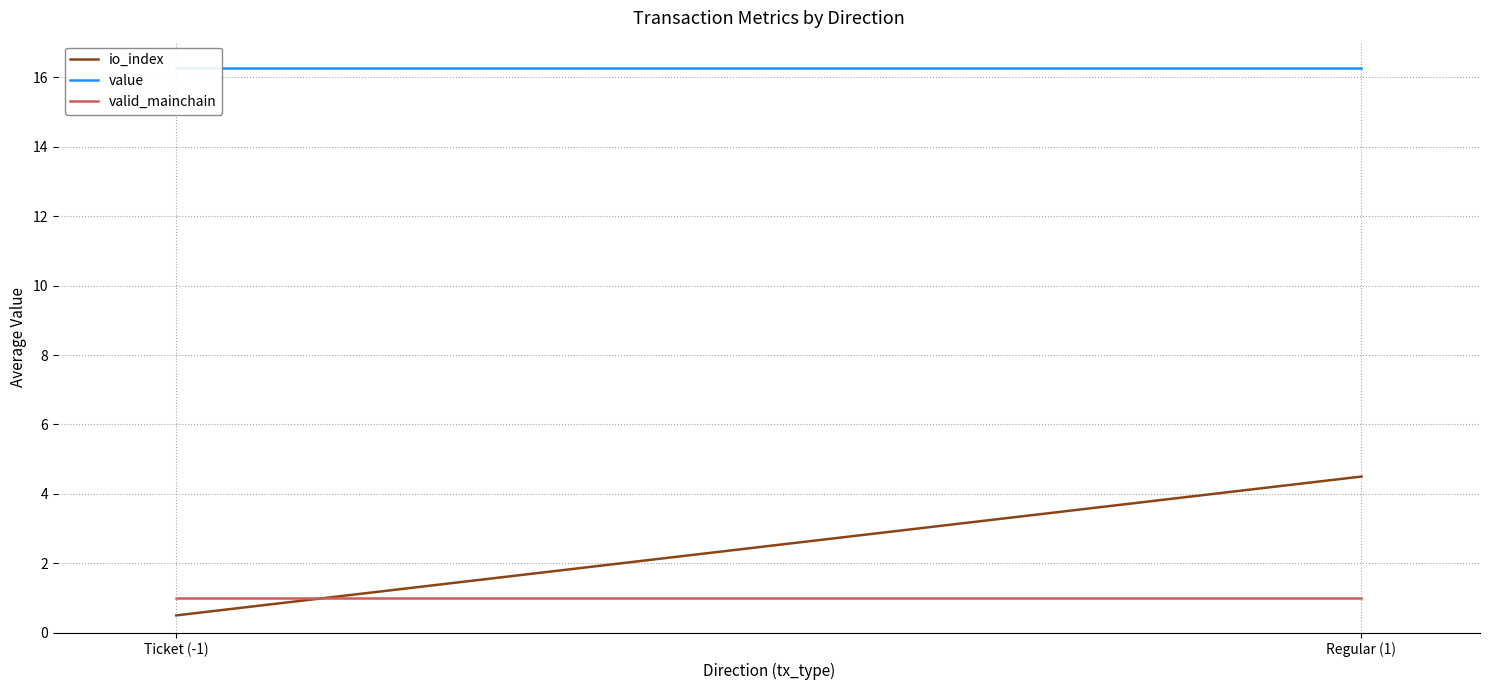

The value of valid_mainchain at Ticket (-1) is 1.0. True or false?

True